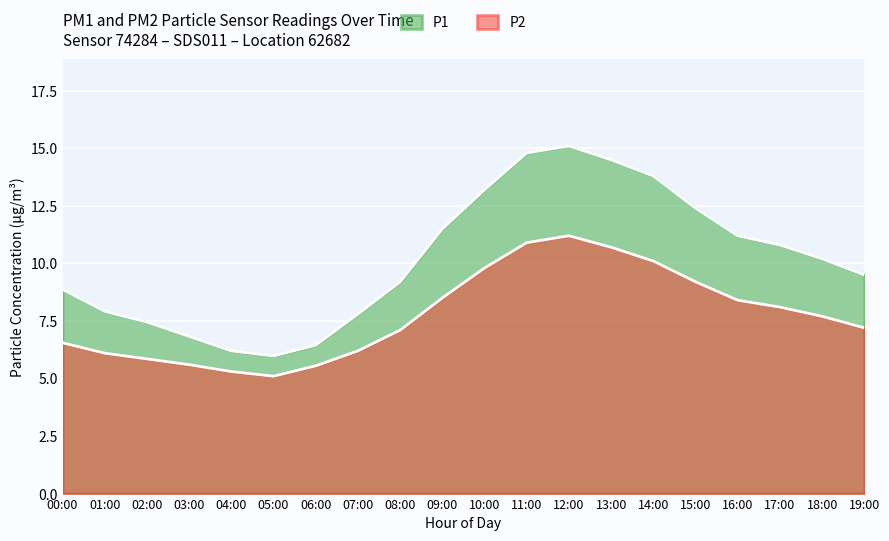

What value does the P2 series have at 12:00?

11.2